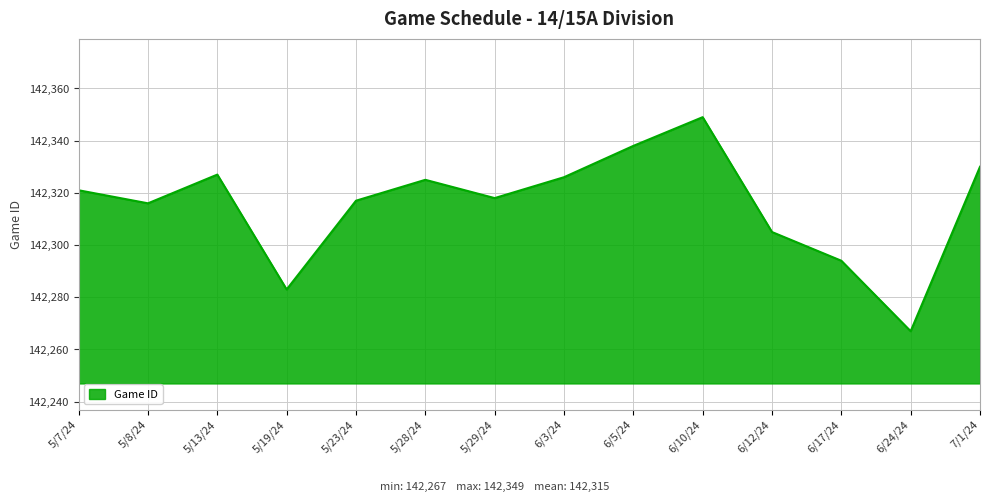

What position from the left is 5/28/24?

6